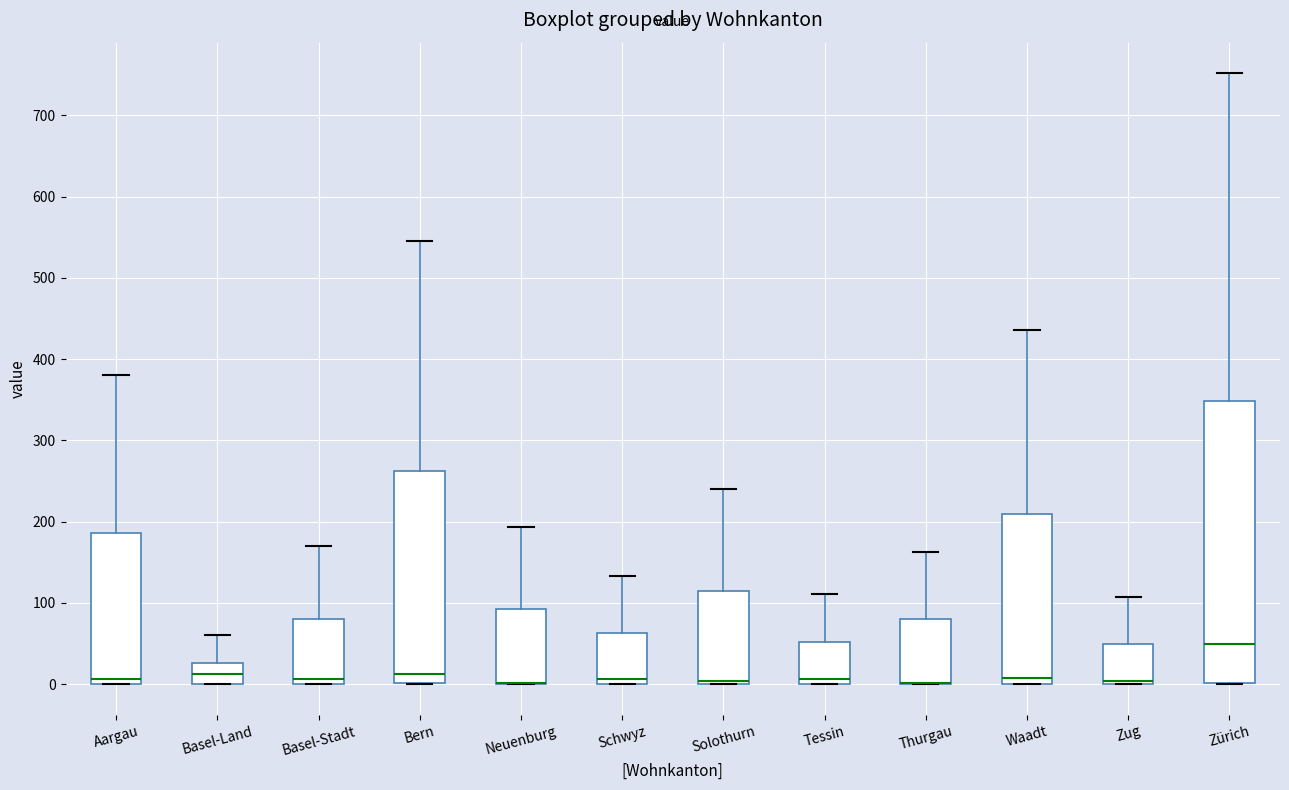

Reading left to right, read every box against the y-axis: the position of its median line, the range the box covers, and the ends of its whiskers. The values are not printed on the chart, so give them approximately, as read against the axis.

Aargau: median 10, box 0 to 190, whiskers 0 to 380
Basel-Land: median 10, box 0 to 30, whiskers 0 to 60
Basel-Stadt: median 10, box 0 to 80, whiskers 0 to 170
Bern: median 10, box 0 to 260, whiskers 0 to 550
Neuenburg: median 0 (drawn on the box's lower edge), box 0 to 90, whiskers 0 to 190
Schwyz: median 10, box 0 to 60, whiskers 0 to 130
Solothurn: median 0 (just above the box's lower edge), box 0 to 120, whiskers 0 to 240
Tessin: median 10, box 0 to 50, whiskers 0 to 110
Thurgau: median 0 (drawn on the box's lower edge), box 0 to 80, whiskers 0 to 160
Waadt: median 10, box 0 to 210, whiskers 0 to 440
Zug: median 0 (just above the box's lower edge), box 0 to 50, whiskers 0 to 110
Zürich: median 50, box 0 to 350, whiskers 0 to 750